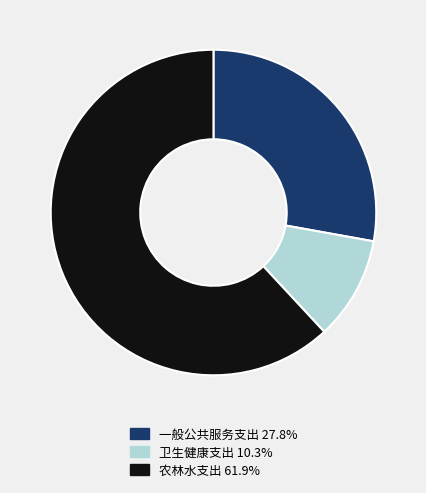

Which slice is the largest?

农林水支出